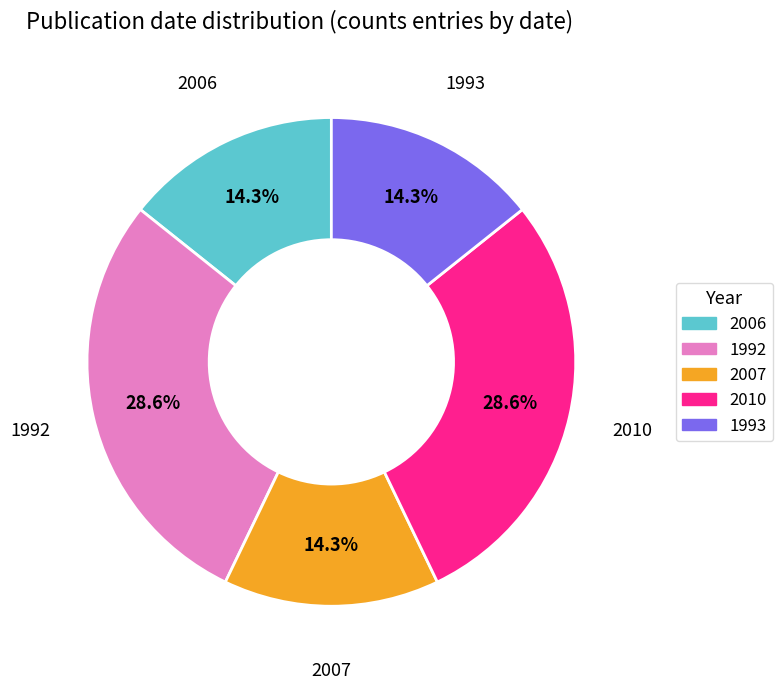

What percentage is the 2006 slice, to the nearest percent?

14%